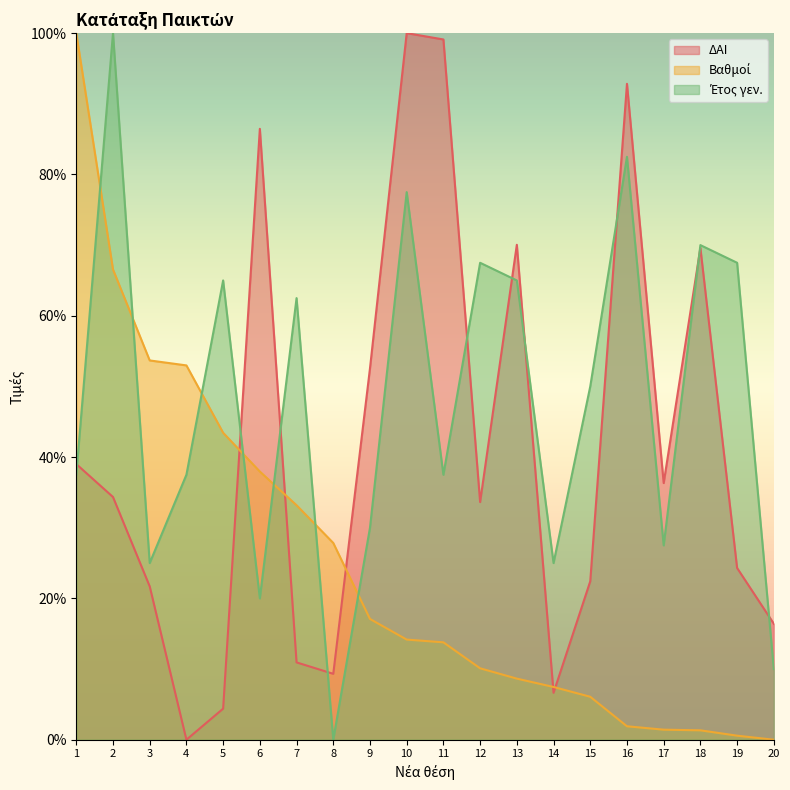

At how many categories does at least one series exceed 45?

16